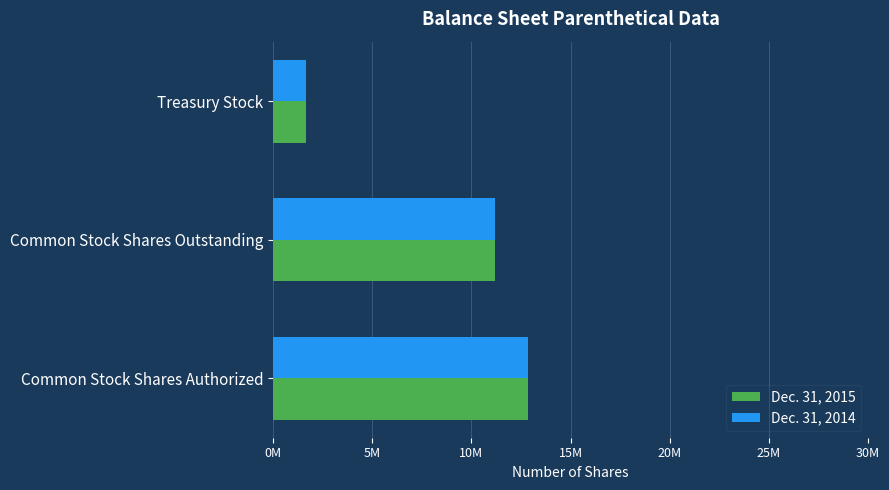

What is the lowest value of the Dec. 31, 2015 series?

1642616